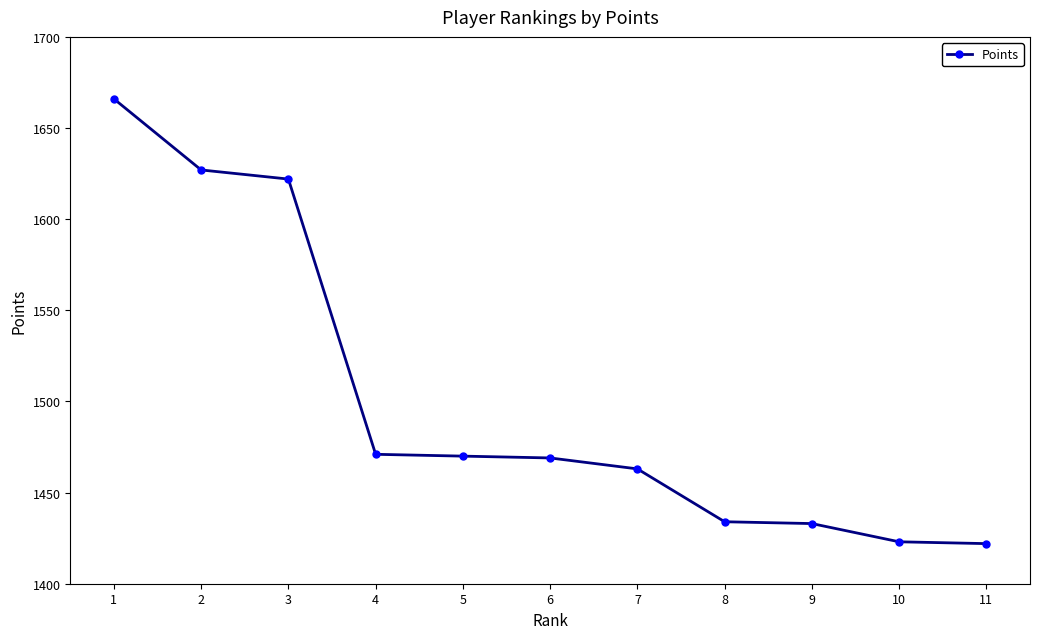

What is the sum of the values at 6 and 10?

2892